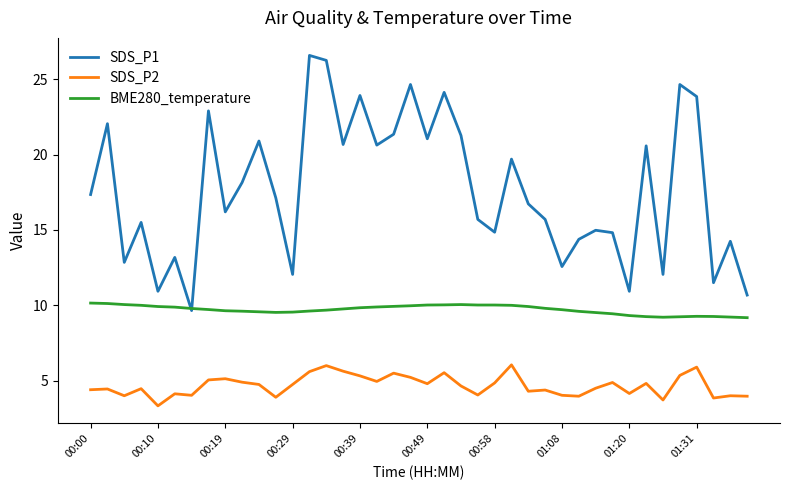

List the series in order of their overall mean, lowest first.

SDS_P2, BME280_temperature, SDS_P1